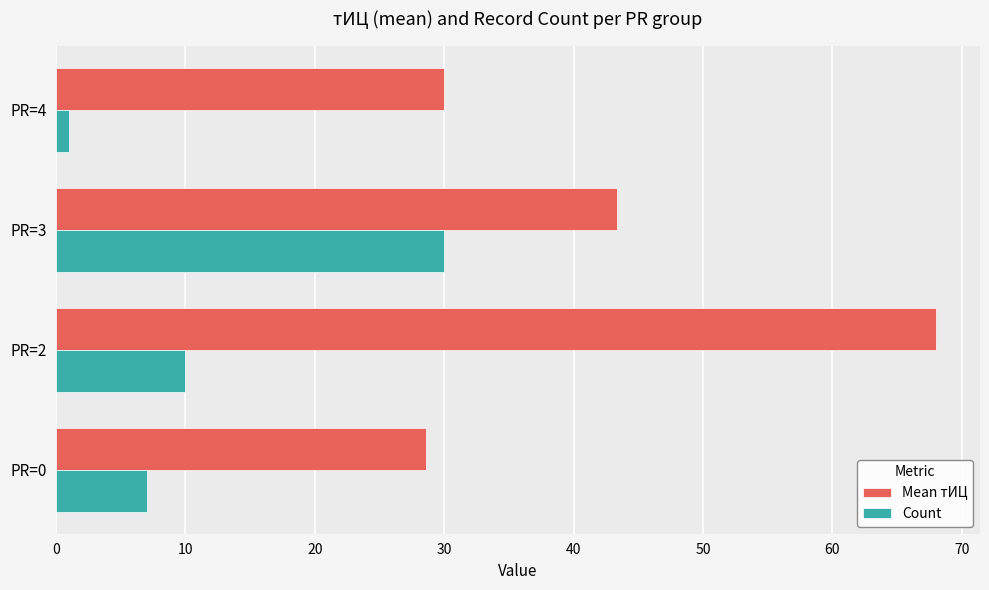

At how many categories does at least one series exceed 27?

4